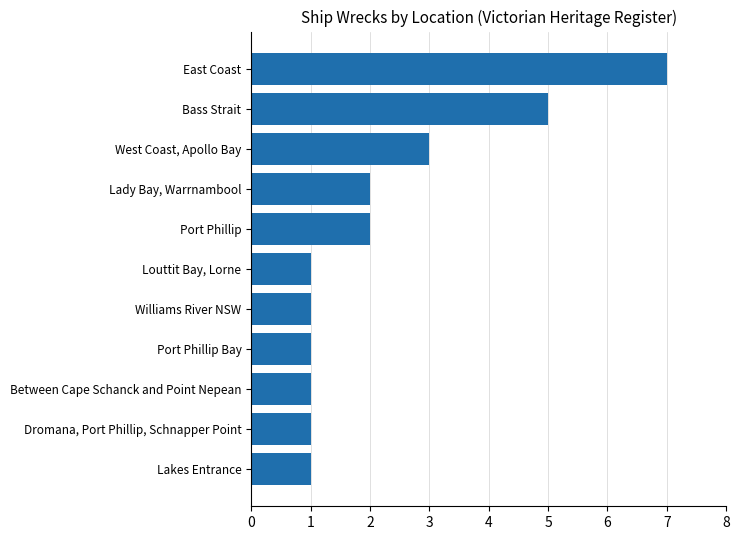

Reading bottom to top, transcribe all the data shown in this chart.

1	1	1	1	1	1	2	2	3	5	7